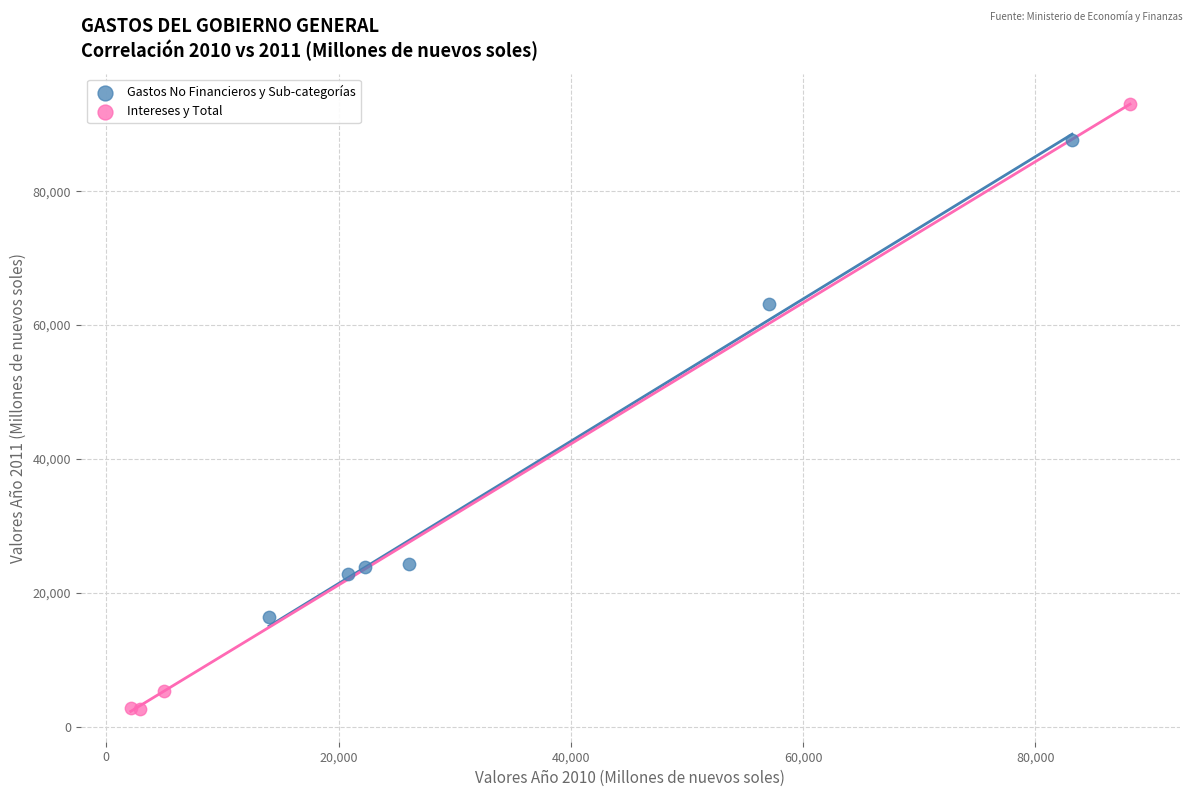

Which series has the widest spread of Y values?

Intereses y Total